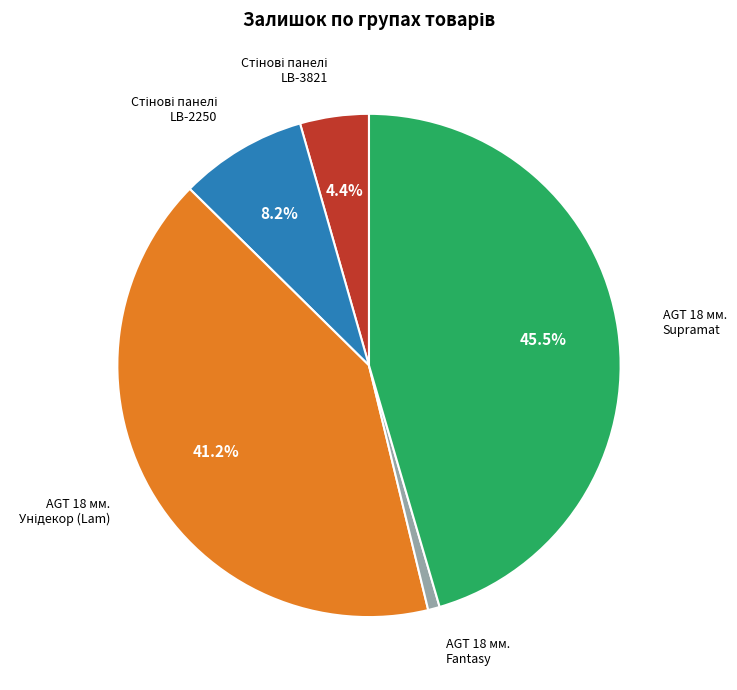

Which slice is the smallest?

AGT 18 мм. Fantasy